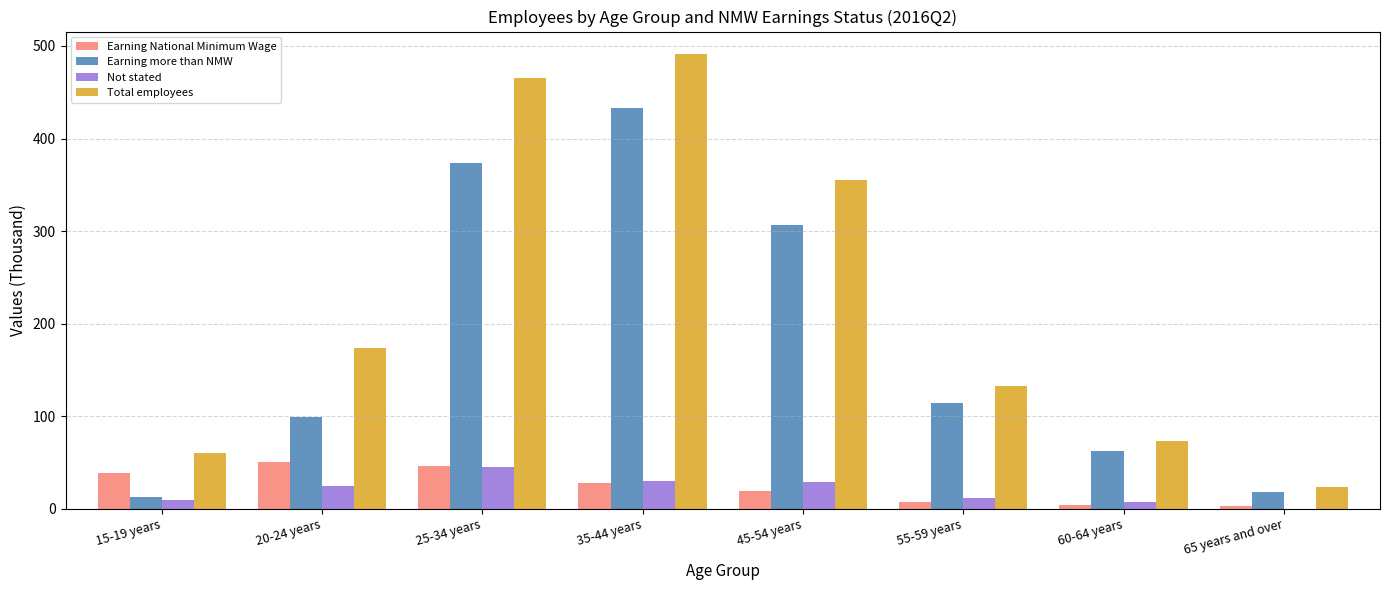

How many groups of bars are there?

8